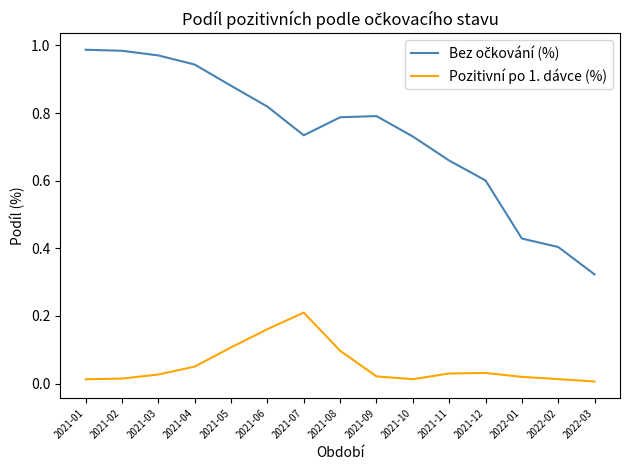

Is it true that Pozitivní po 1. dávce (%) equals 0.1 at 2021-04?

True